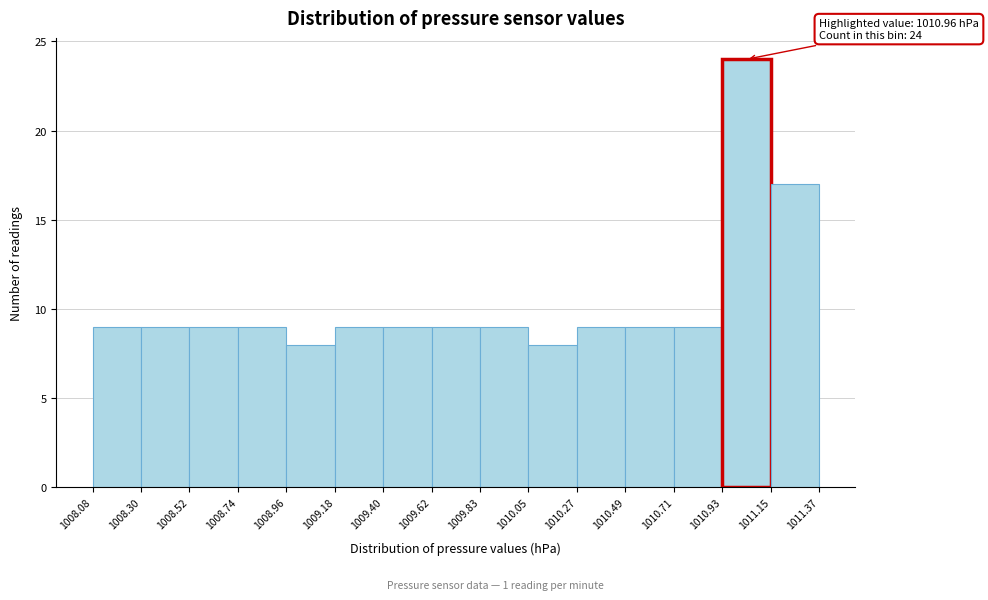

Over which range of the x-axis is the bar tallest?

1010.93 to 1011.15